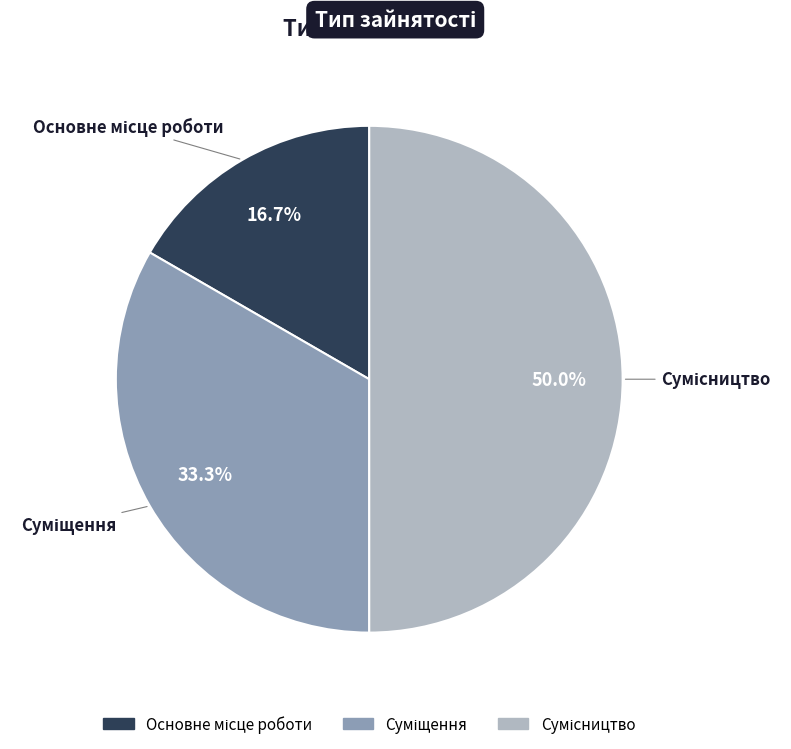

What is the smallest slice in the pie chart?

Основне місце роботи